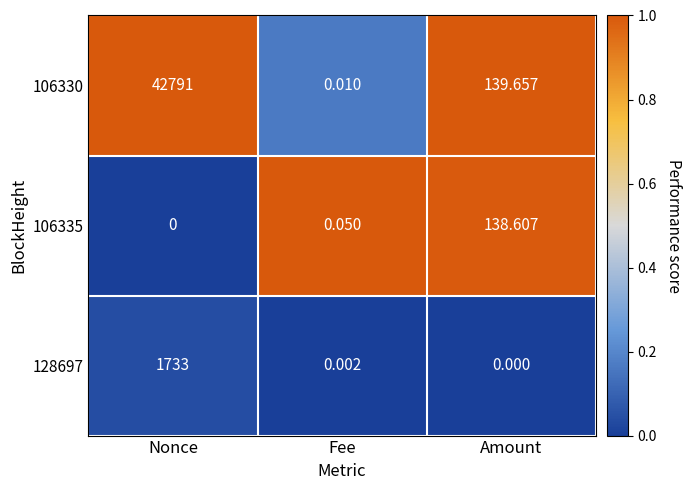

Count the number of categories in the chart.

3